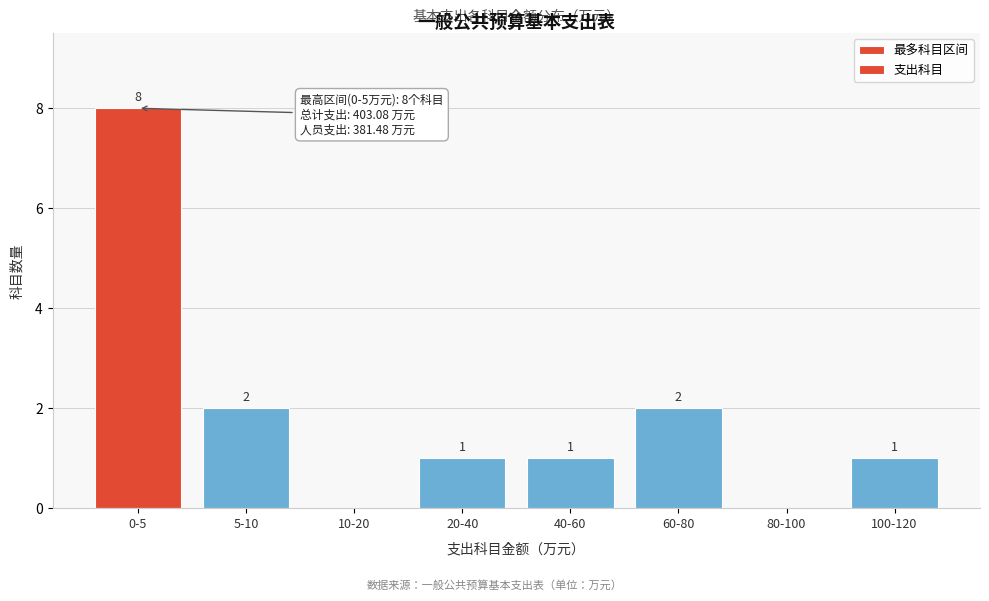

Reading left to right, what are all the values shown in this chart?

0-5=8	5-10=2	10-20=0	20-40=1	40-60=1	60-80=2	80-100=0	100-120=1